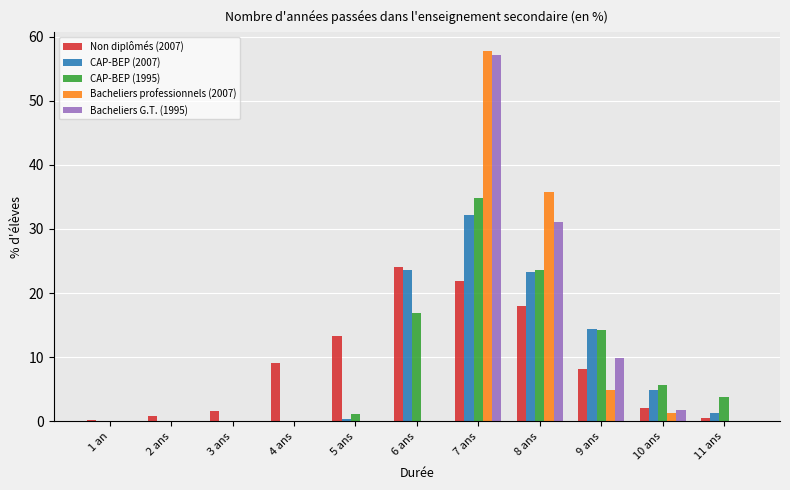

Which series has the widest spread of values?

Bacheliers professionnels (2007)